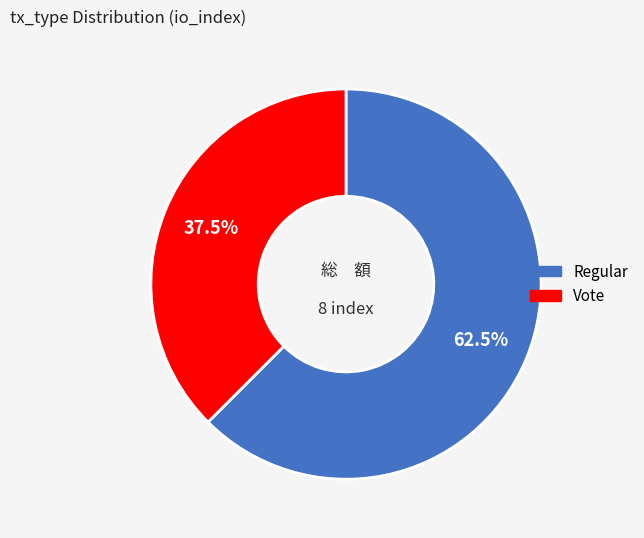

How much of the chart is everything except Regular?

37.5%